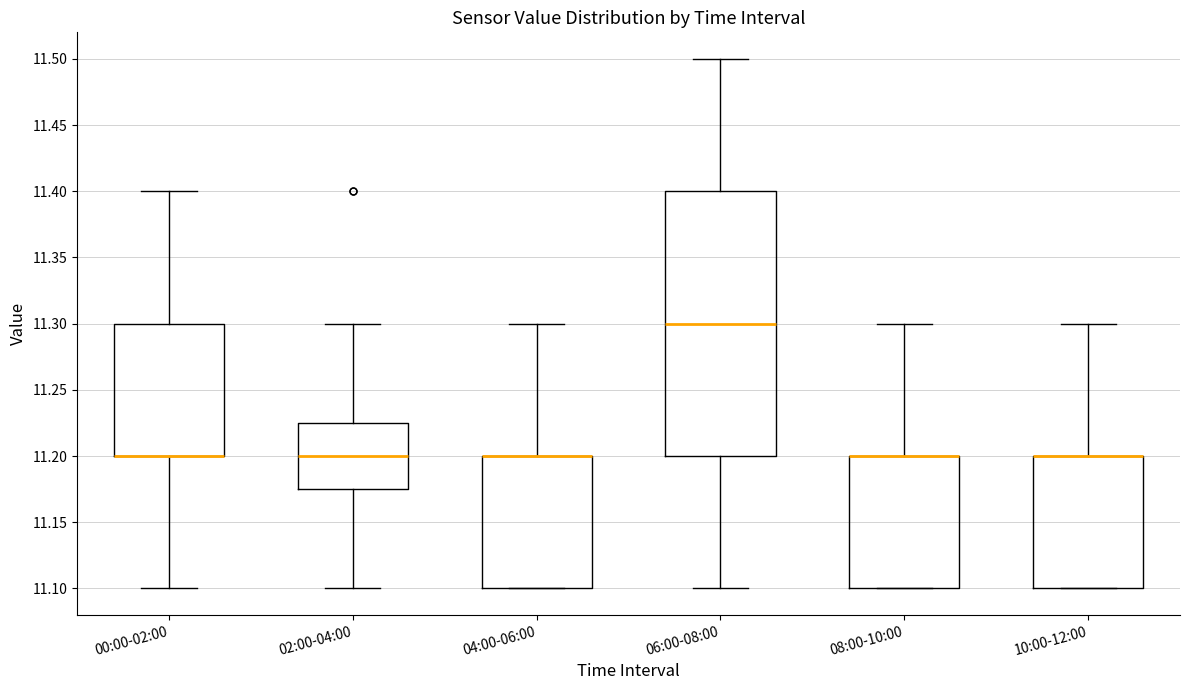

Which box is the tallest, from its lower edge to its upper edge?

06:00-08:00